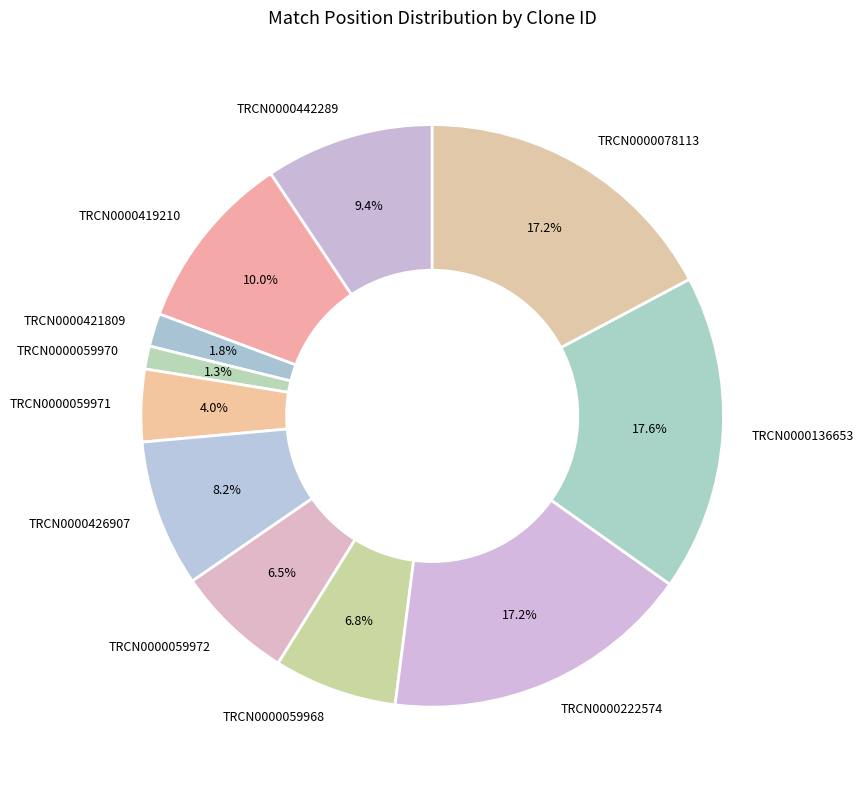

Which has a higher value, TRCN0000222574 or TRCN0000419210?

TRCN0000222574